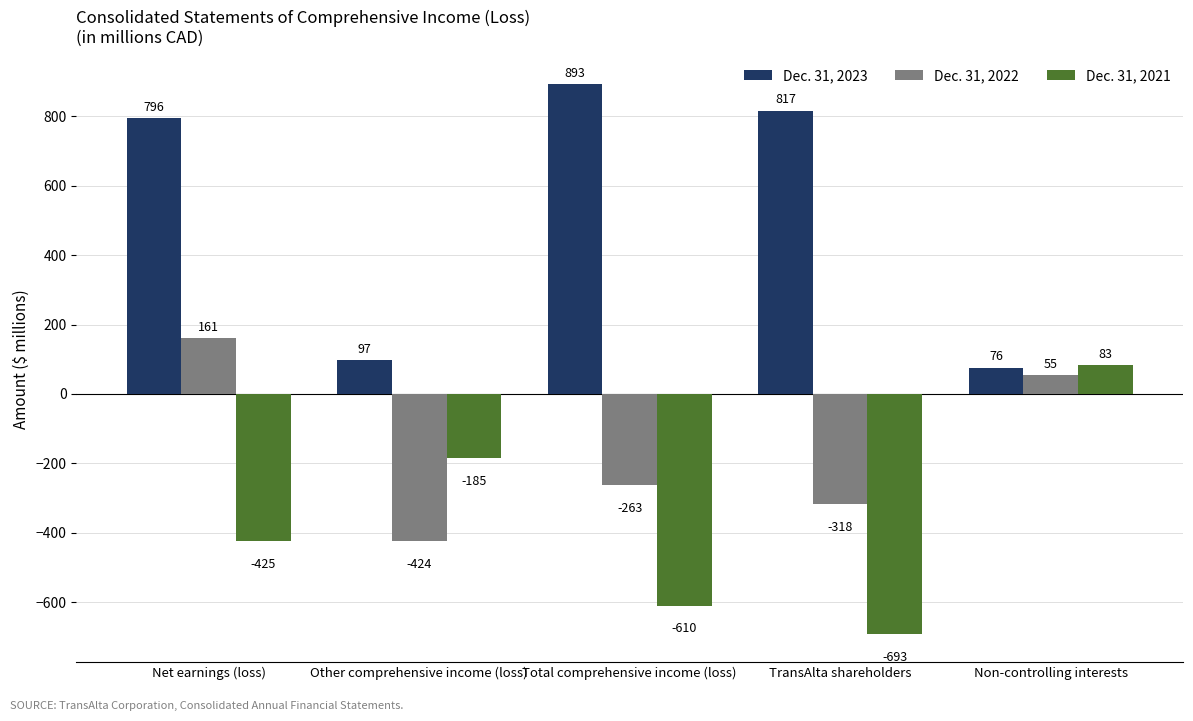

How many categories are shown in the chart?

5